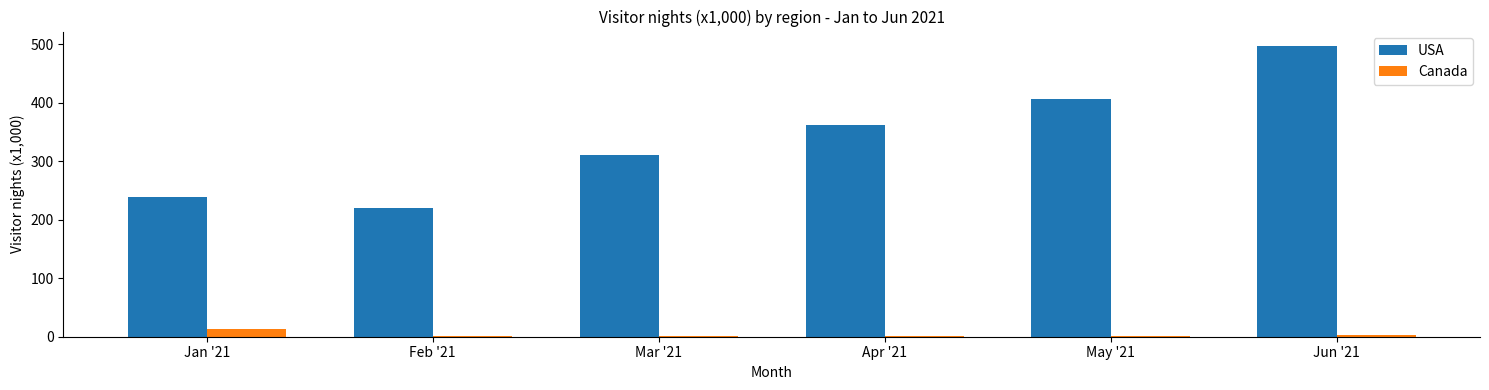

Where is USA nearest to the value 358?

Apr '21